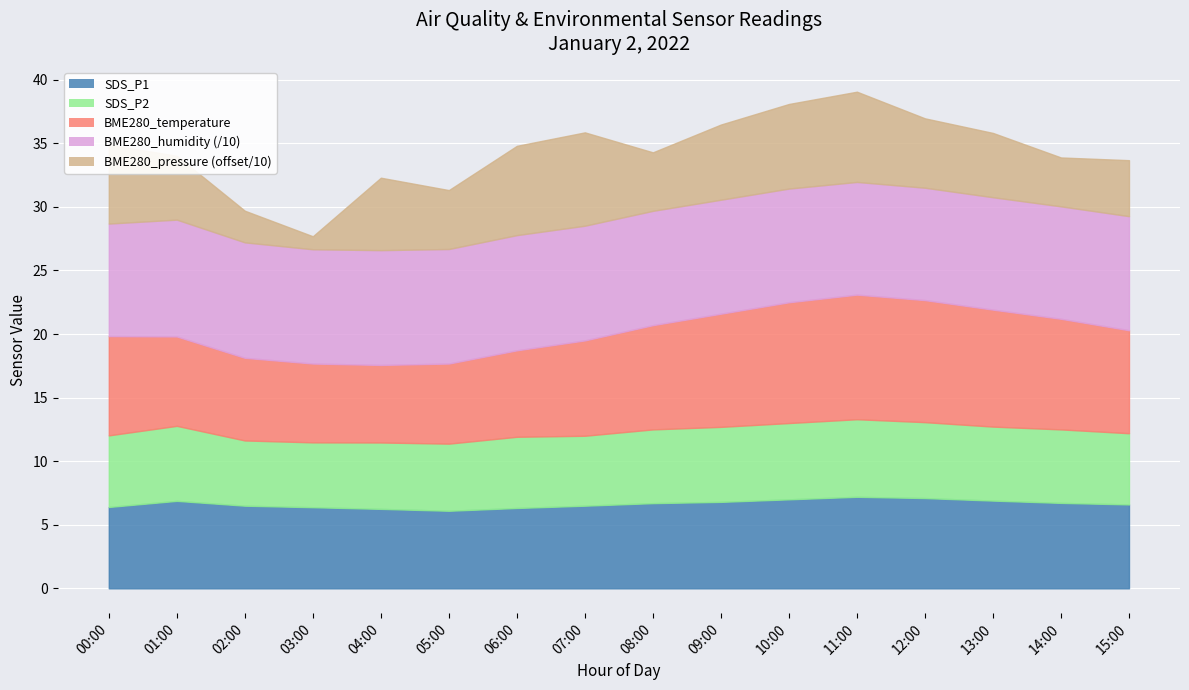

True or false: SDS_P1 and SDS_P2 intersect in this chart.

False